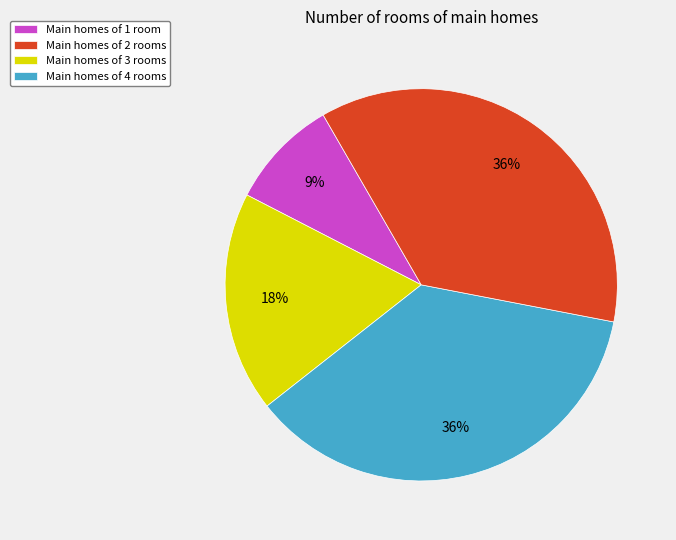

Is there a majority slice in this chart?

No